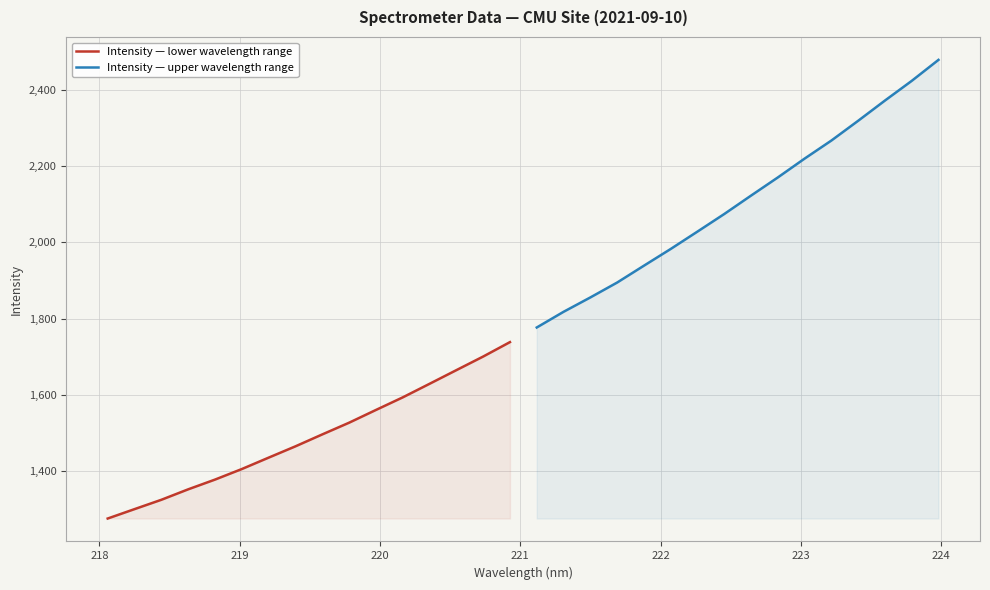

What is the minimum value for Intensity — lower wavelength range?

1275.3